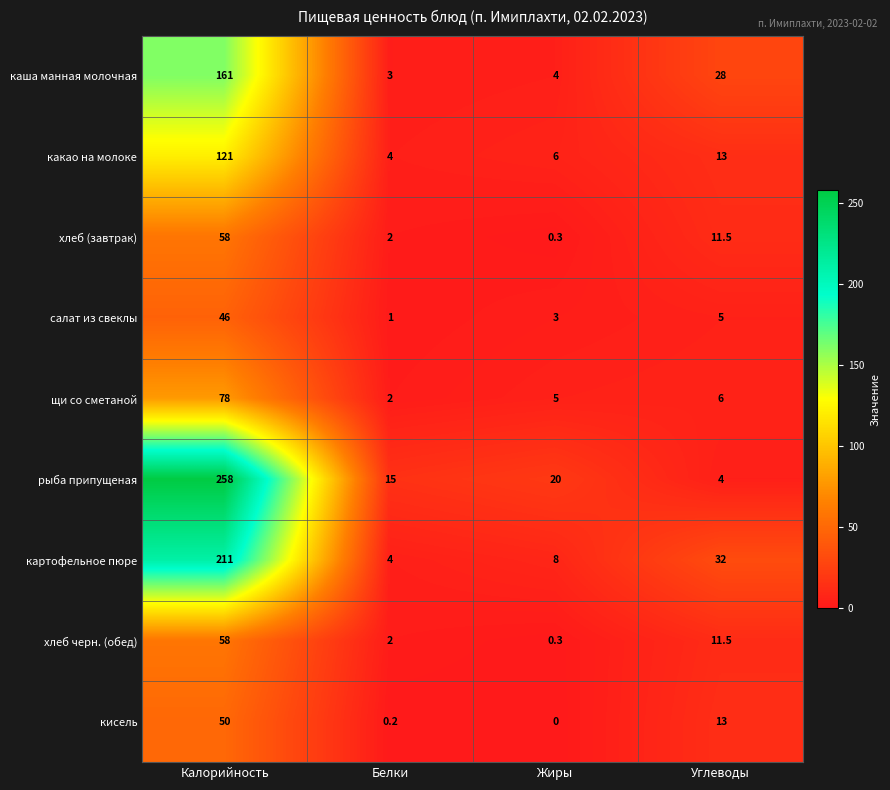

What is the average value of the салат из свеклы series?

13.8